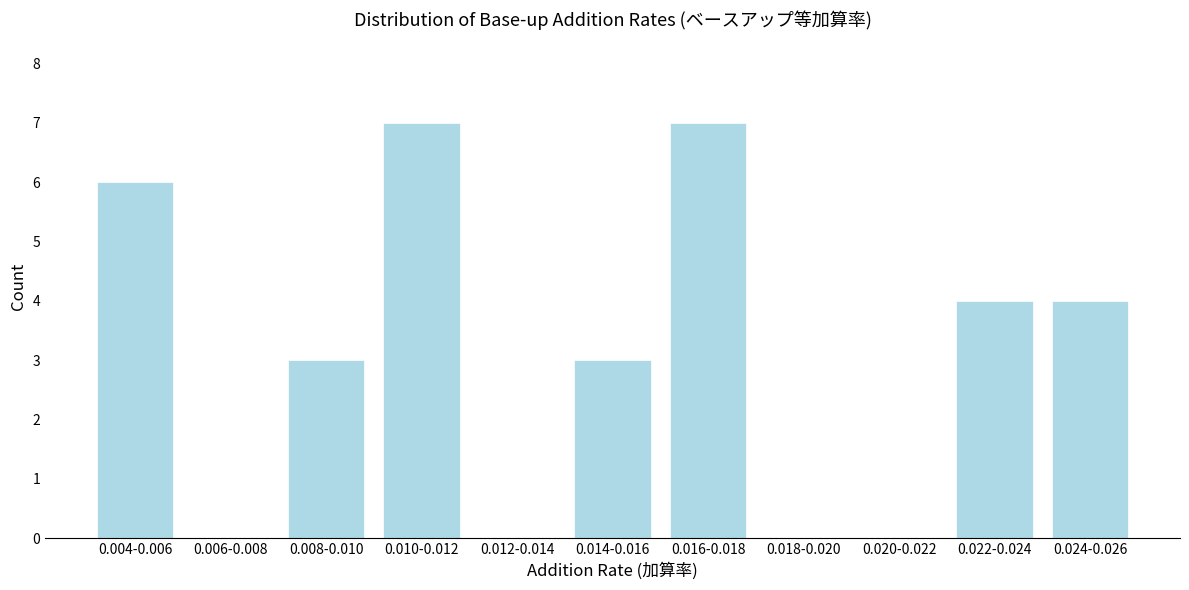

Reading right to left, what are all the values shown in this chart?

0.024-0.026=4	0.022-0.024=4	0.020-0.022=0	0.018-0.020=0	0.016-0.018=7	0.014-0.016=3	0.012-0.014=0	0.010-0.012=7	0.008-0.010=3	0.006-0.008=0	0.004-0.006=6